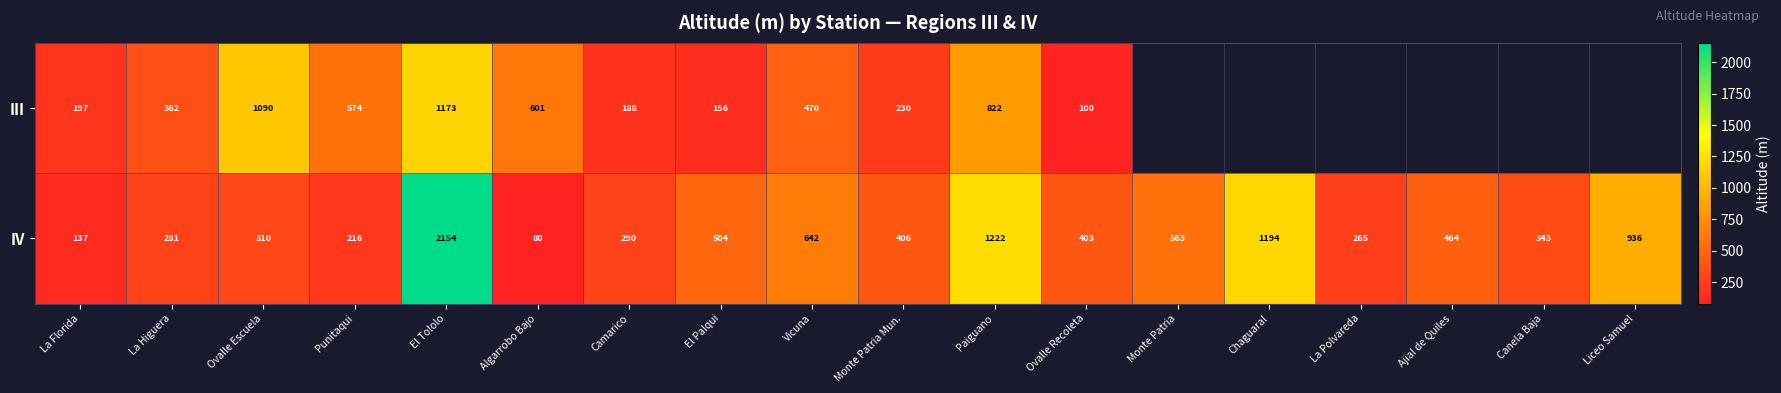

Which label corresponds to the largest value in the chart?

El Tololo